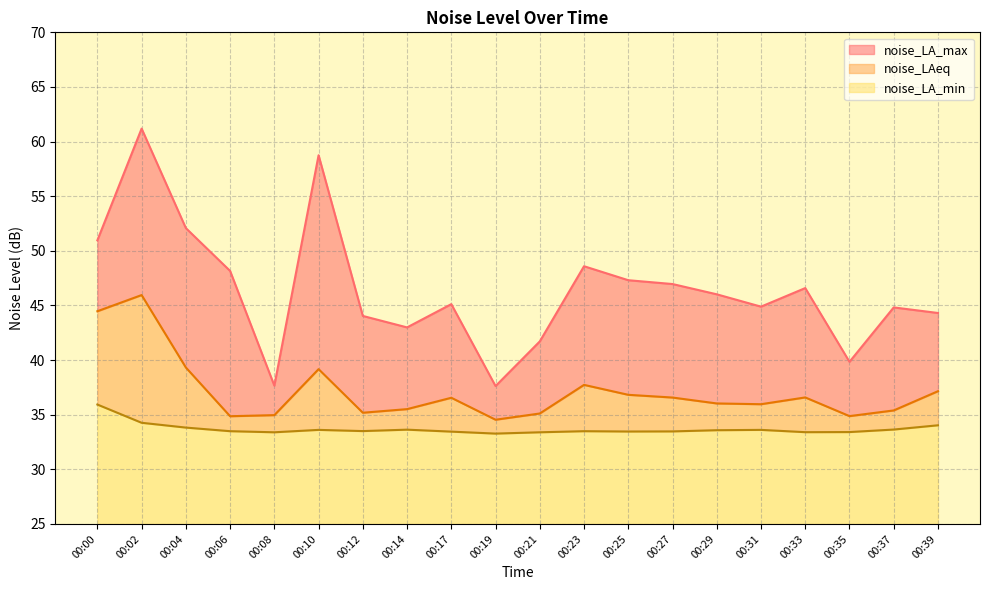

Rank the categories by noise_LAeq value from highest to lowest.

00:02, 00:00, 00:04, 00:10, 00:23, 00:39, 00:25, 00:33, 00:27, 00:17, 00:29, 00:31, 00:14, 00:37, 00:12, 00:21, 00:08, 00:35, 00:06, 00:19